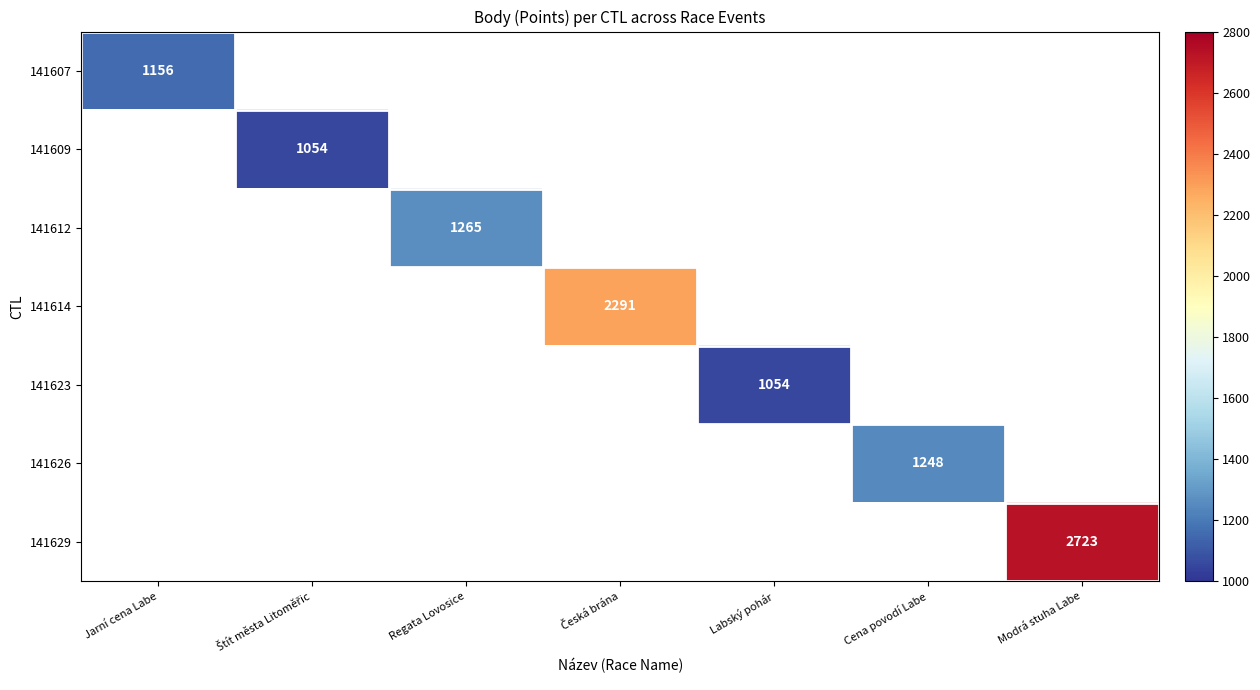

The value of 141623 at Labský pohár is 1054. True or false?

True